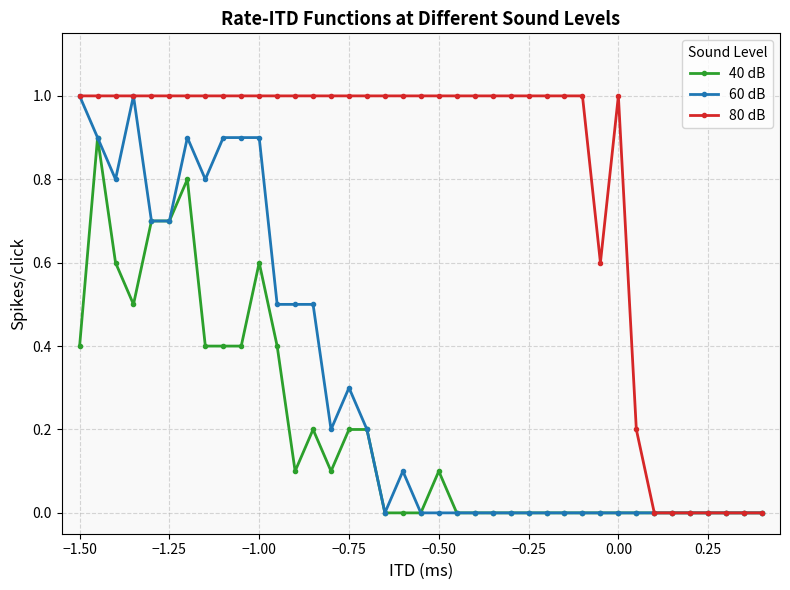

Reading left to right, transcribe all the data shown in this chart.

40 dB: 0.4	0.9	0.6	0.5	0.7	0.7	0.8	0.4	0.4	0.4	0.6	0.4	0.1	0.2	0.1	0.2	0.2	0.0	0.0	0.0	0.1	0.0	0.0	0.0	0.0	0.0	0.0	0.0	0.0	0.0	0.0	0.0	0.0	0.0	0.0	0.0	0.0	0.0	0.0
60 dB: 1.0	0.9	0.8	1.0	0.7	0.7	0.9	0.8	0.9	0.9	0.9	0.5	0.5	0.5	0.2	0.3	0.2	0.0	0.1	0.0	0.0	0.0	0.0	0.0	0.0	0.0	0.0	0.0	0.0	0.0	0.0	0.0	0.0	0.0	0.0	0.0	0.0	0.0	0.0
80 dB: 1.0	1.0	1.0	1.0	1.0	1.0	1.0	1.0	1.0	1.0	1.0	1.0	1.0	1.0	1.0	1.0	1.0	1.0	1.0	1.0	1.0	1.0	1.0	1.0	1.0	1.0	1.0	1.0	1.0	0.6	1.0	0.2	0.0	0.0	0.0	0.0	0.0	0.0	0.0